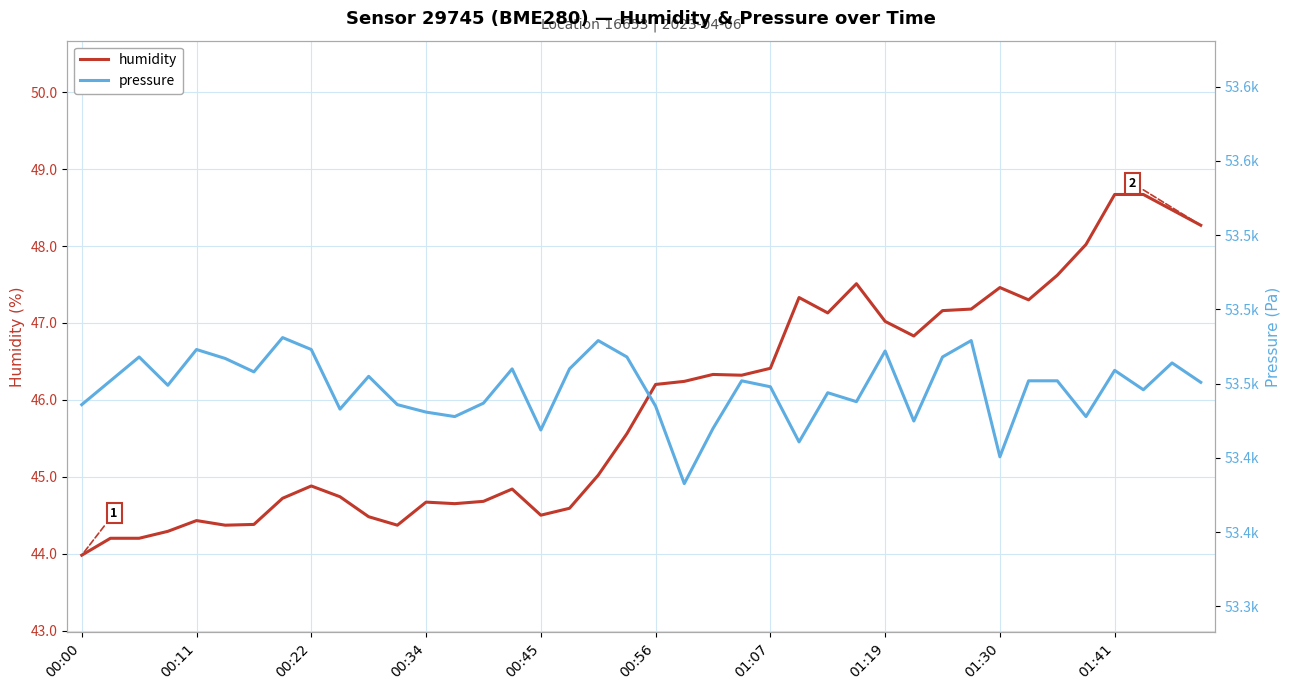

Rank the series by their maximum value, from highest to lowest.

pressure, humidity